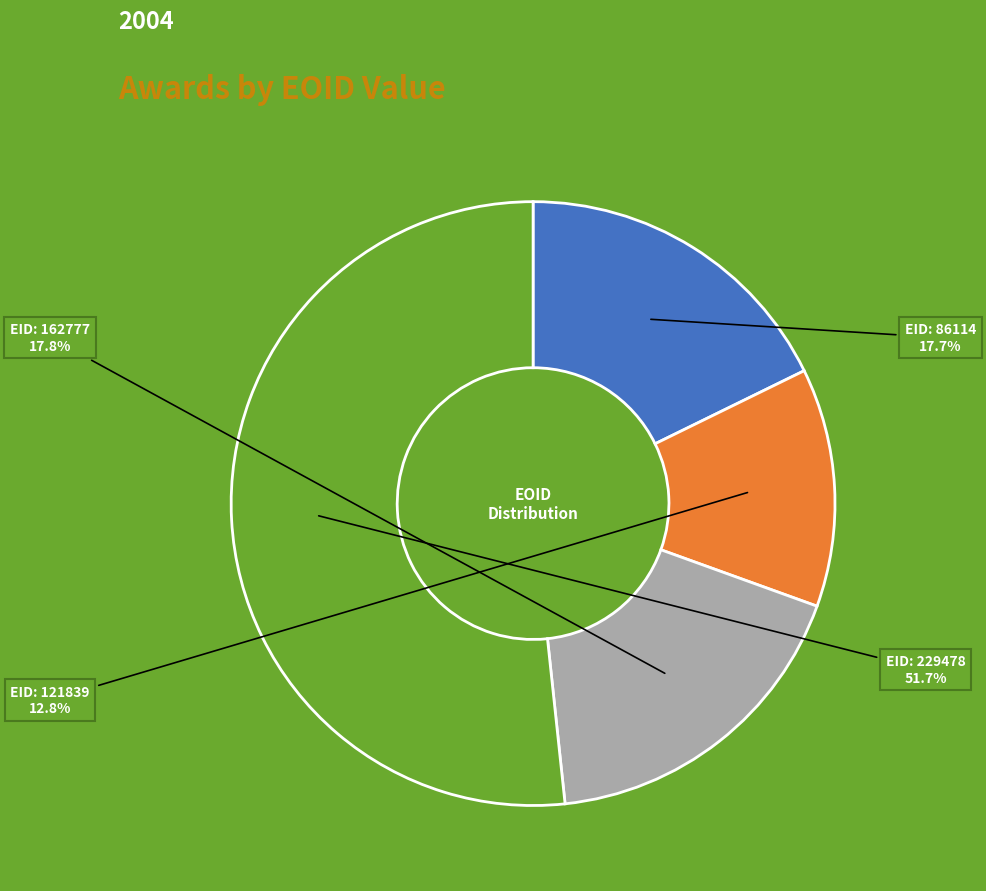

What is the total percentage of EID: 121839 and EID: 162777?

30.6%